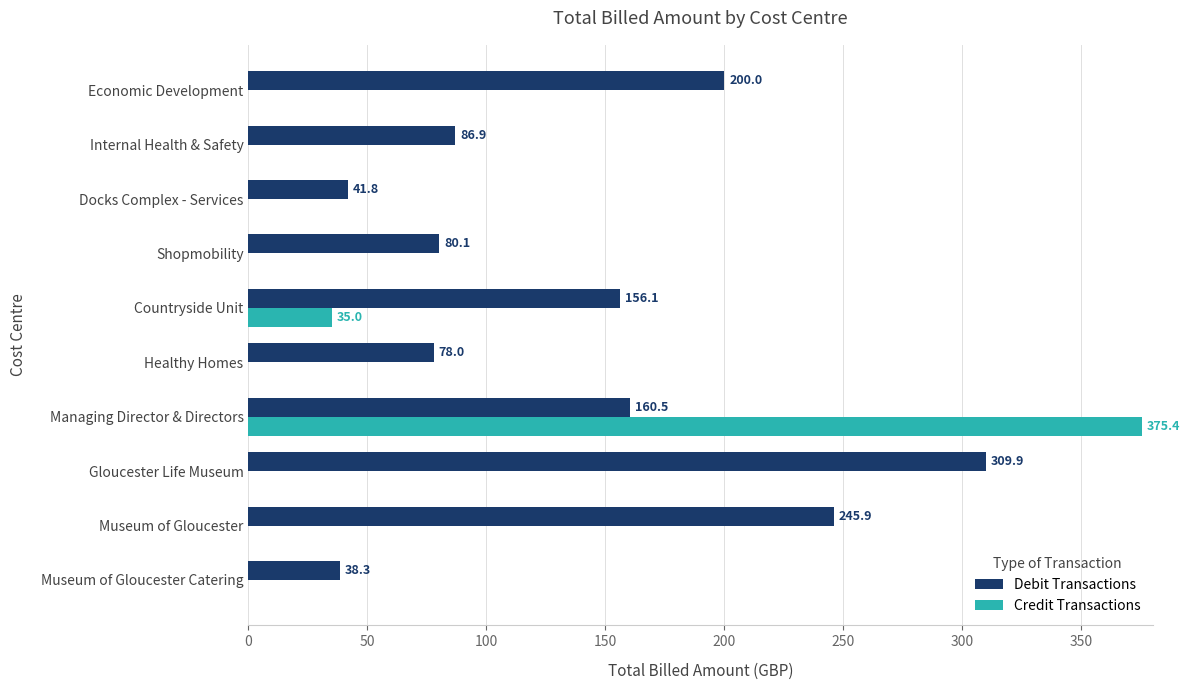

Count the number of data series in this chart.

2